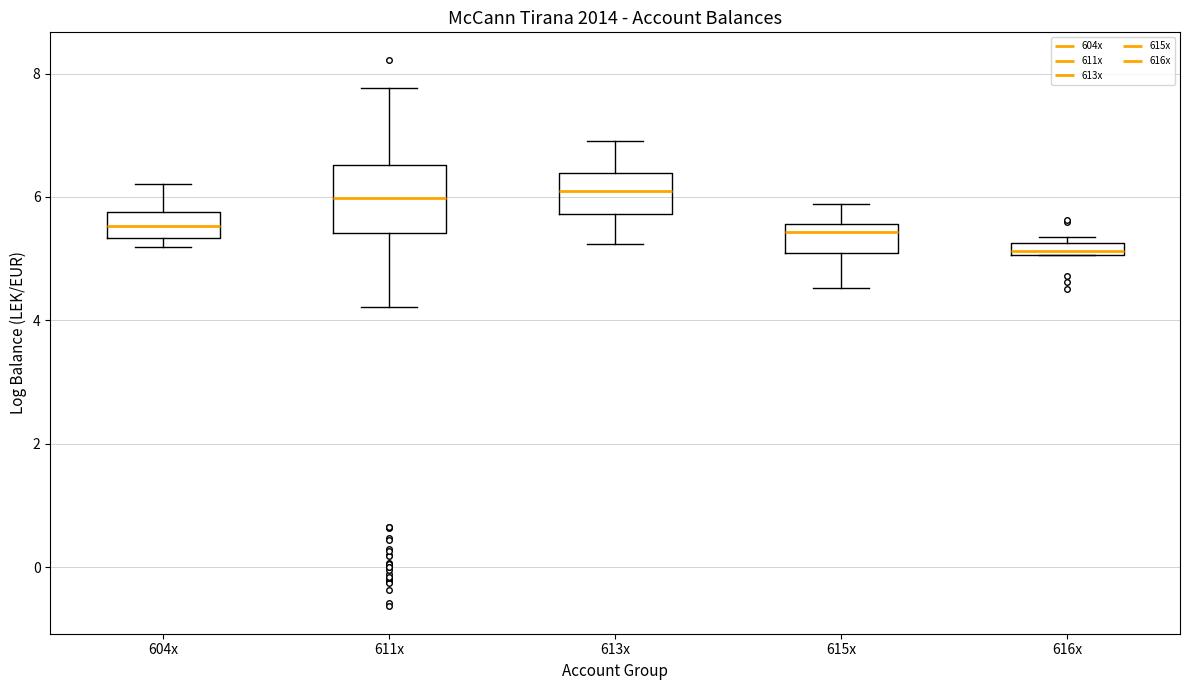

Where does the median line of the box for 613x sit on the y-axis? The values are not printed on the chart, so give them approximately, as read against the axis.

6.2